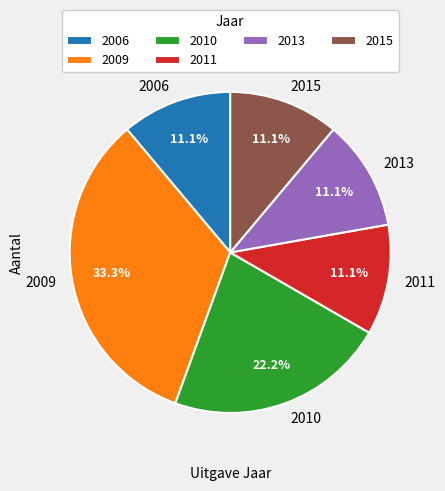

Between 2011 and 2010, which is larger?

2010